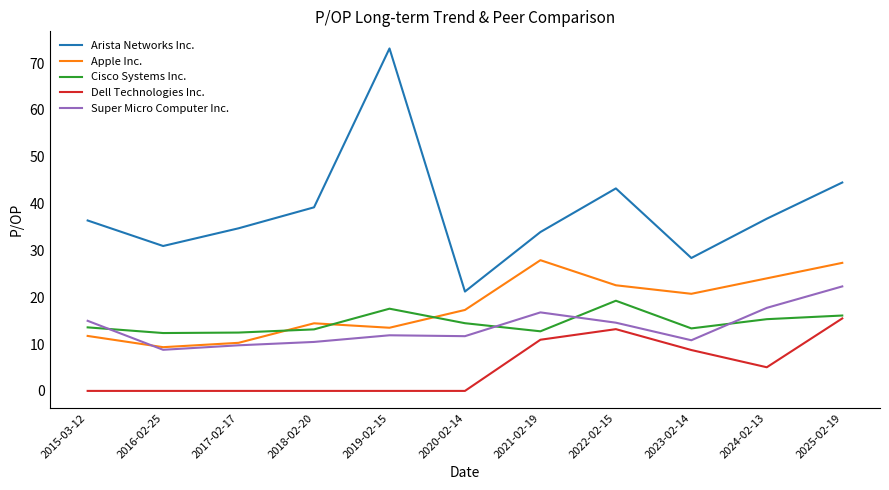

How many lines are shown in the chart?

5